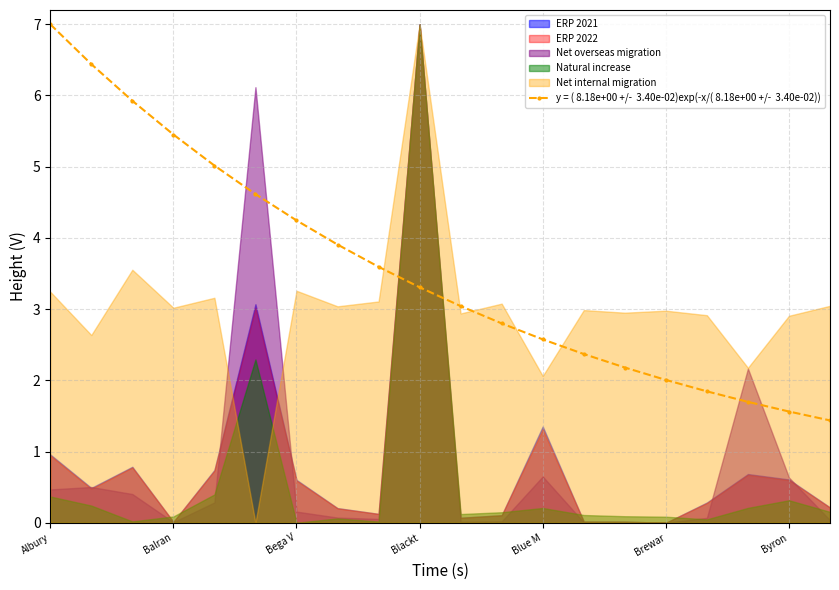

Which has a higher value, 18 or Blue M?

Blue M